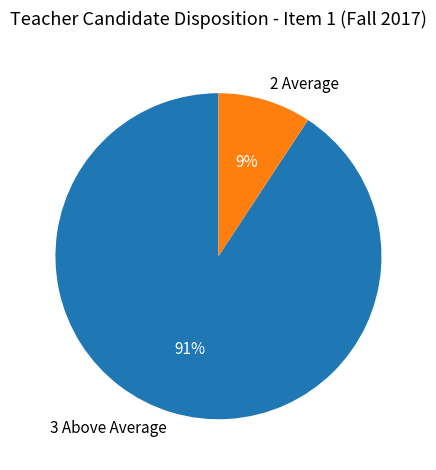

Is 3 Above Average the majority of the pie?

Yes